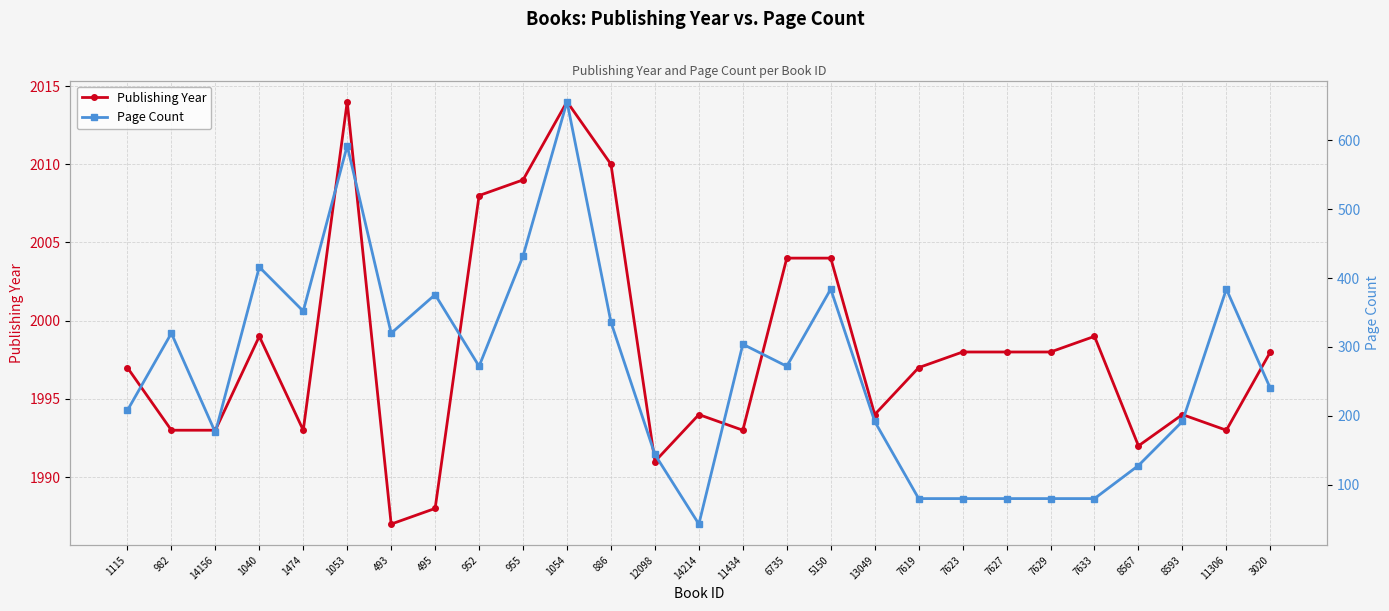

Count the number of categories in the chart.

27